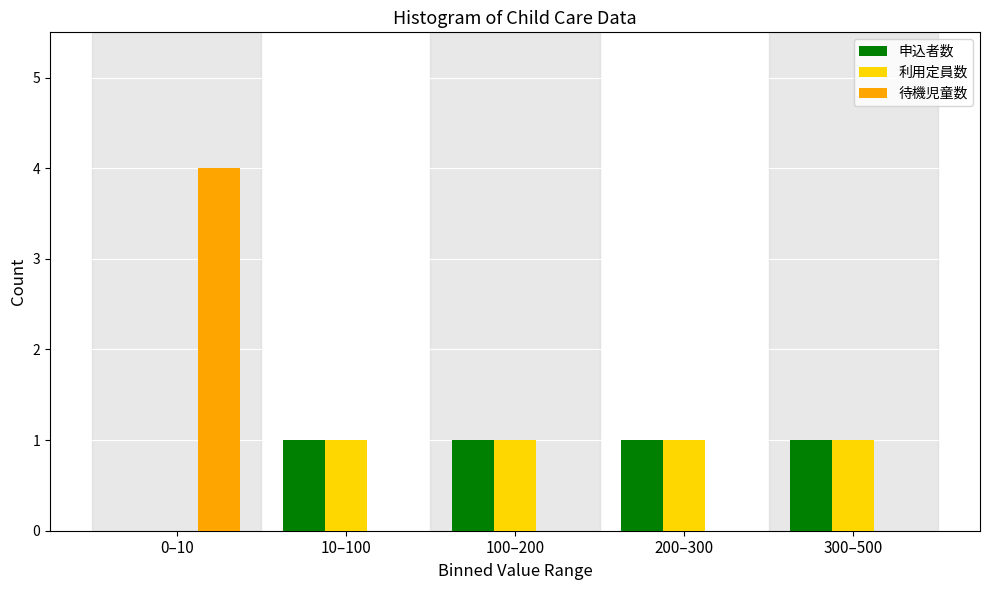

Reading left to right, extract all data points from this chart.

申込者数: 0–10=0	10–100=1	100–200=1	200–300=1	300–500=1
利用定員数: 0–10=0	10–100=1	100–200=1	200–300=1	300–500=1
待機児童数: 0–10=4	10–100=0	100–200=0	200–300=0	300–500=0